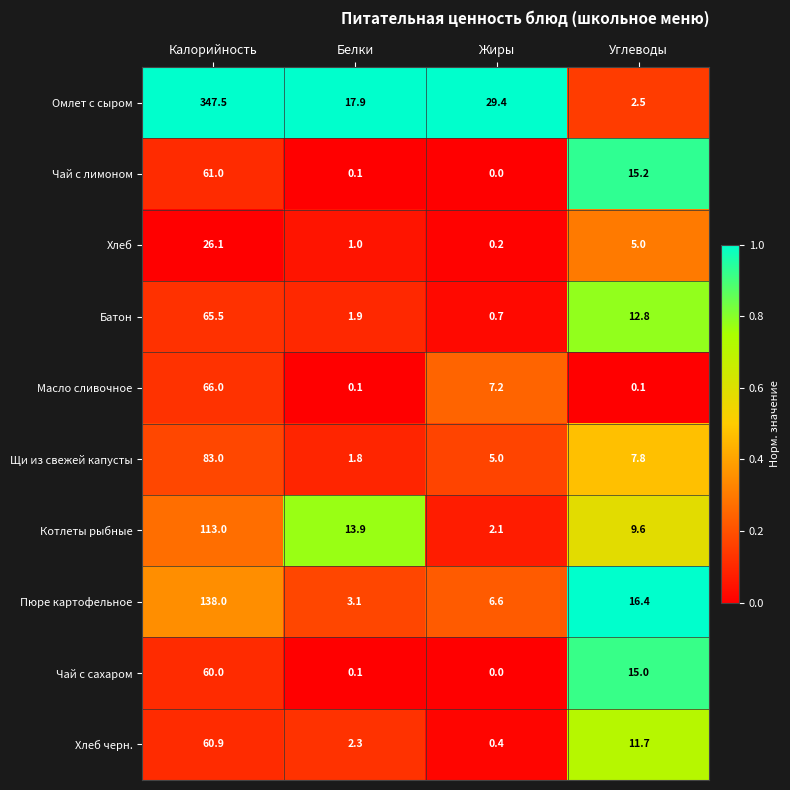

What is the total value across all series at Белки?

42.2